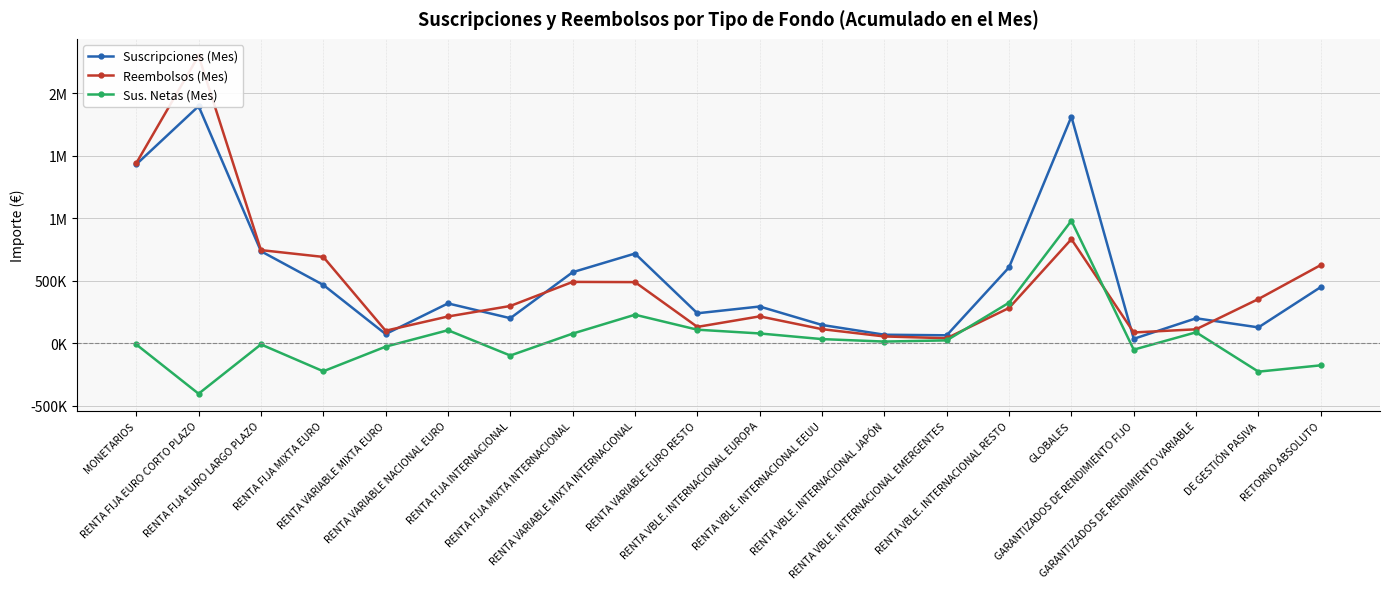

True or false: Sus. Netas (Mes) and Suscripciones (Mes) cross at least once.

False